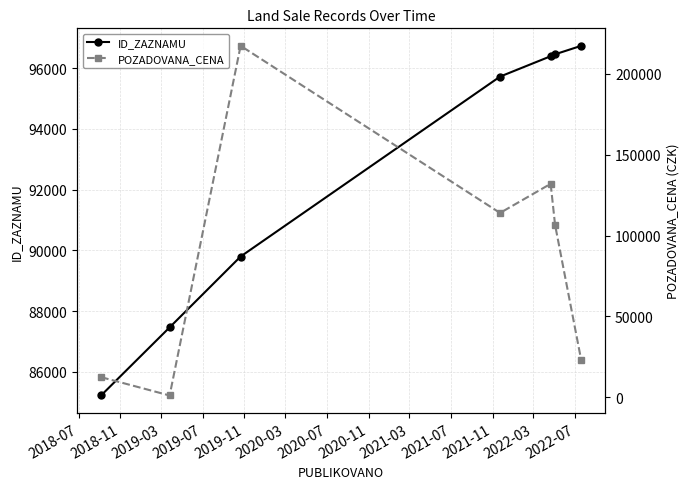

True or false: ID_ZAZNAMU has more than 2 points higher than both neighbors.

False